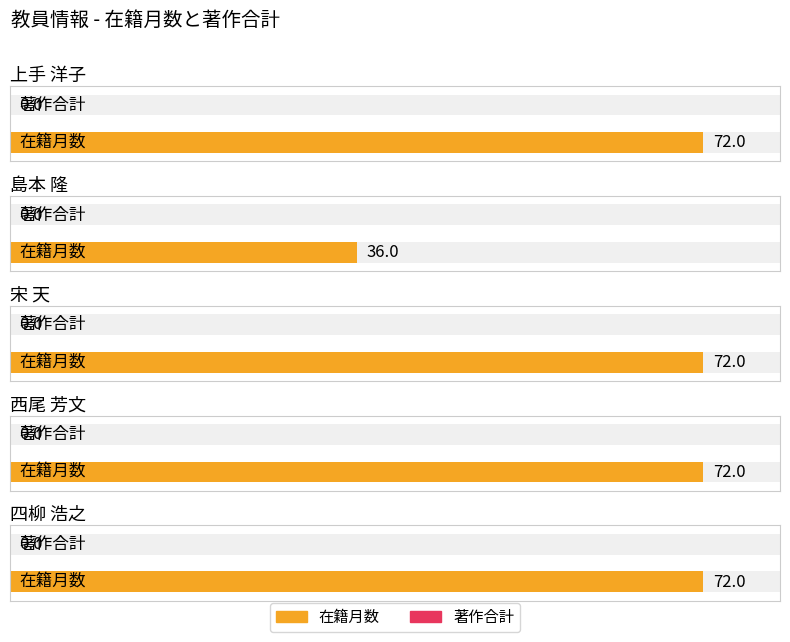

Count the number of categories in the chart.

5